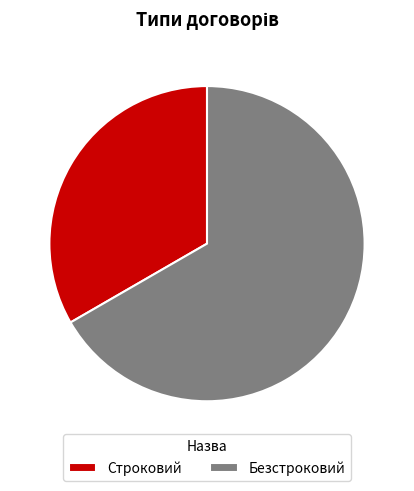

How many slices are in this pie chart?

2